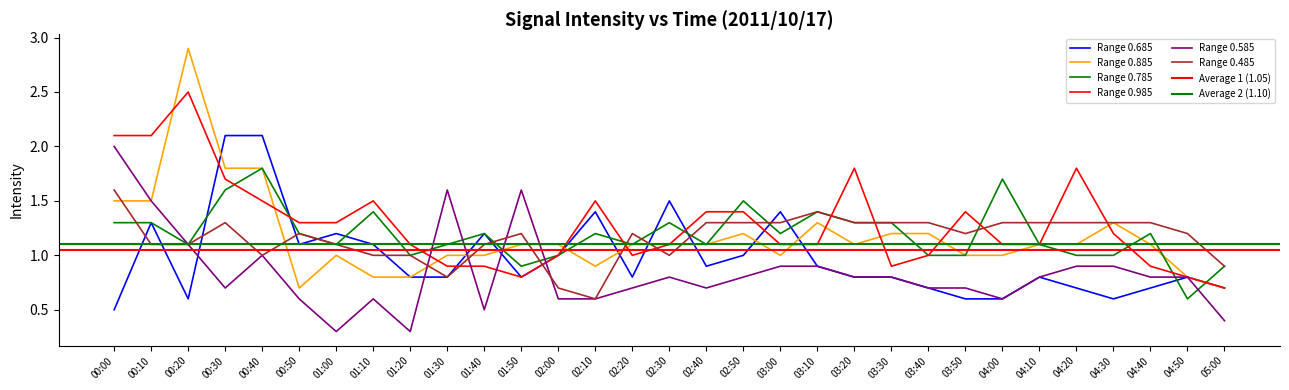

At which label does 0.985 reach its peak?

00:20